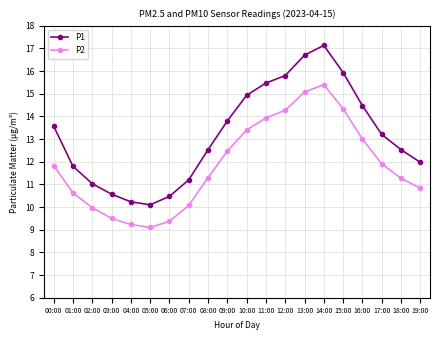

Reading left to right, extract all data points from this chart.

P1: 13.6	11.8	11.0	10.6	10.2	10.1	10.5	11.2	12.5	13.8	14.9	15.5	15.8	16.7	17.1	15.9	14.5	13.2	12.5	12.0
P2: 11.8	10.6	10.0	9.5	9.2	9.1	9.4	10.1	11.3	12.5	13.4	13.9	14.3	15.1	15.4	14.3	13.0	11.9	11.3	10.8